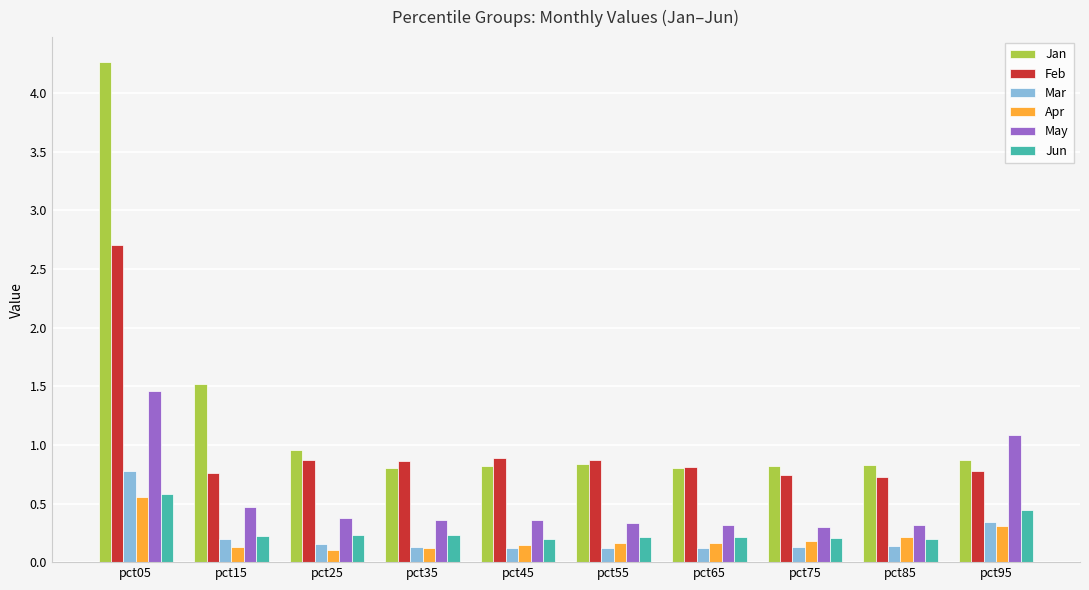

Which series has the largest range (max minus min)?

Jan